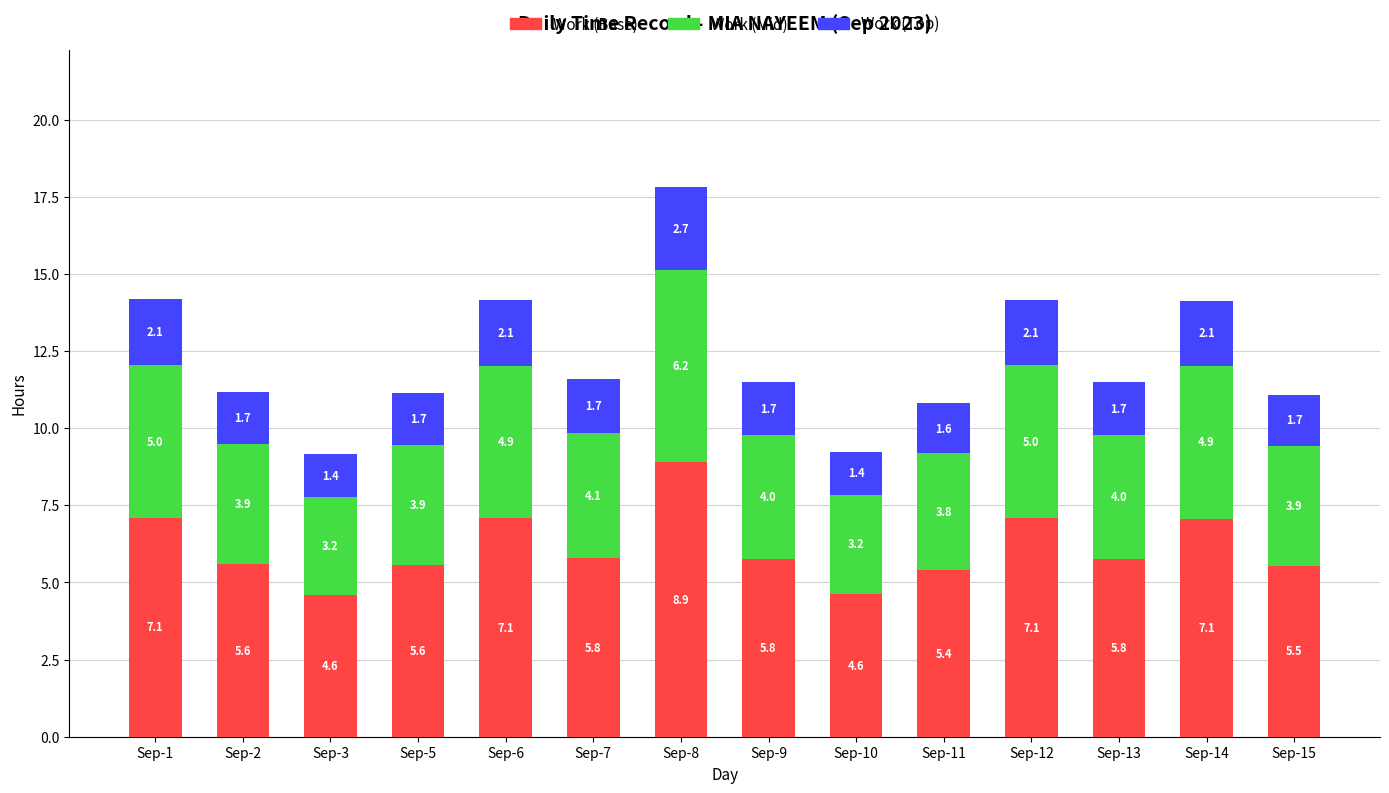

Read the Work (Base) value at Sep-5.

5.6